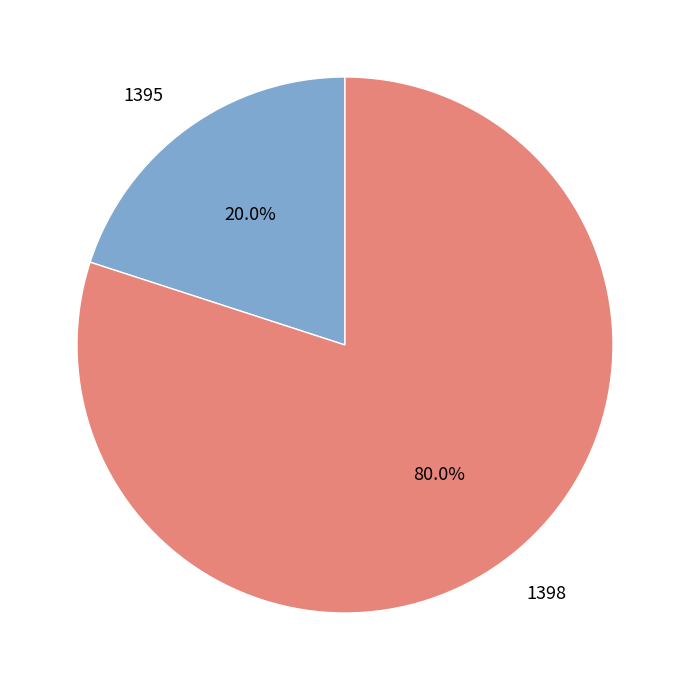

What is the smallest slice in the pie chart?

1395